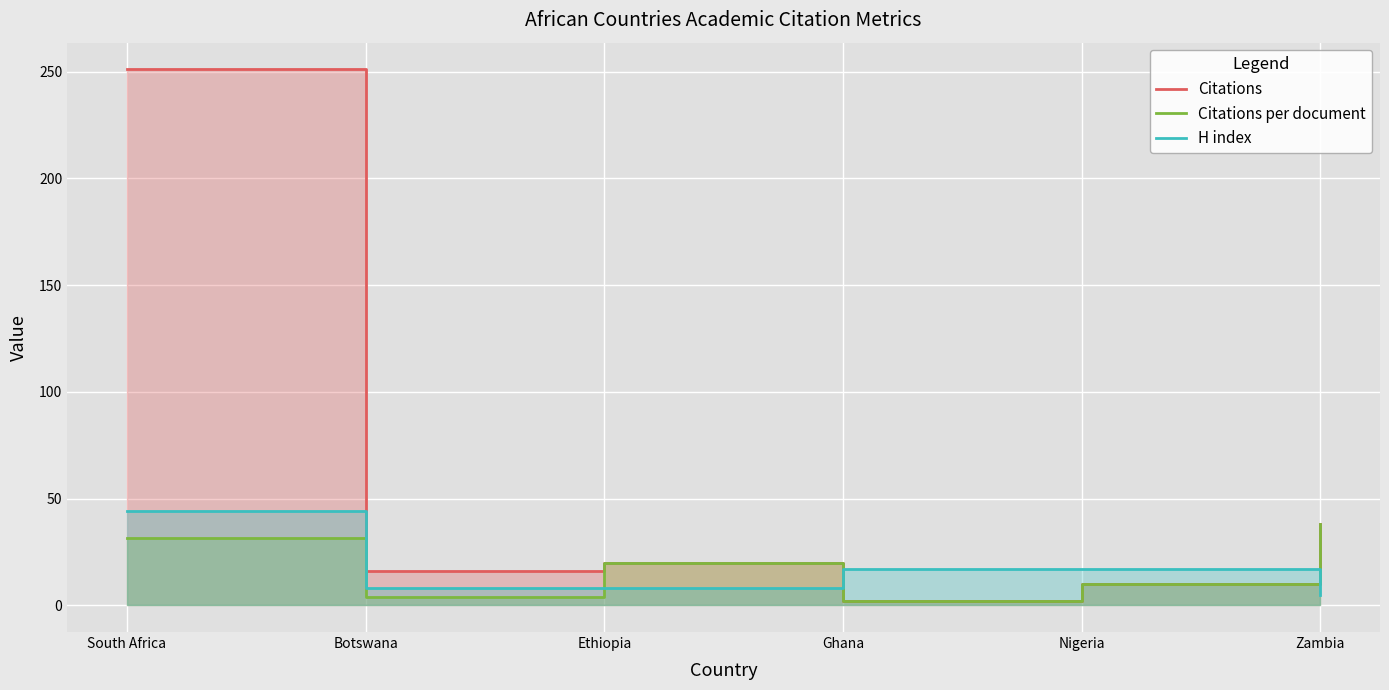

How many categories are shown in the chart?

6